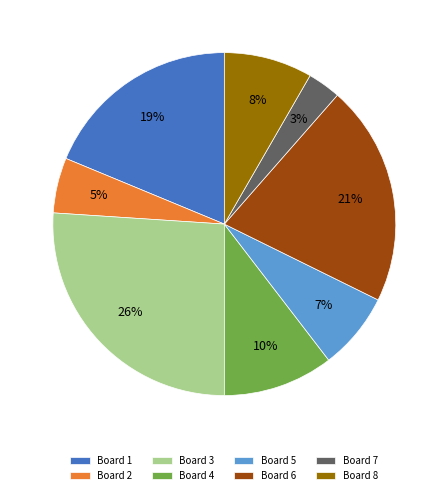

True or false: Board 1 accounts for 19% of the total.

True